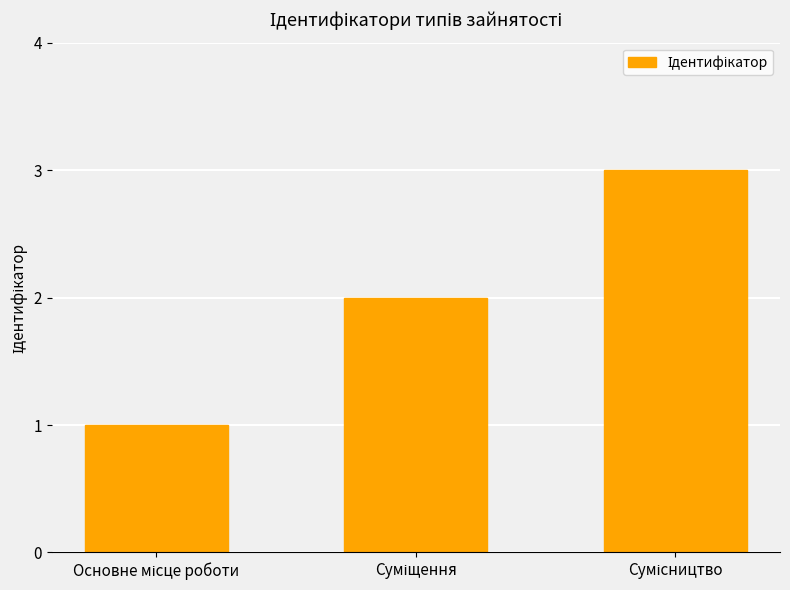

What is the maximum value shown in the chart?

3